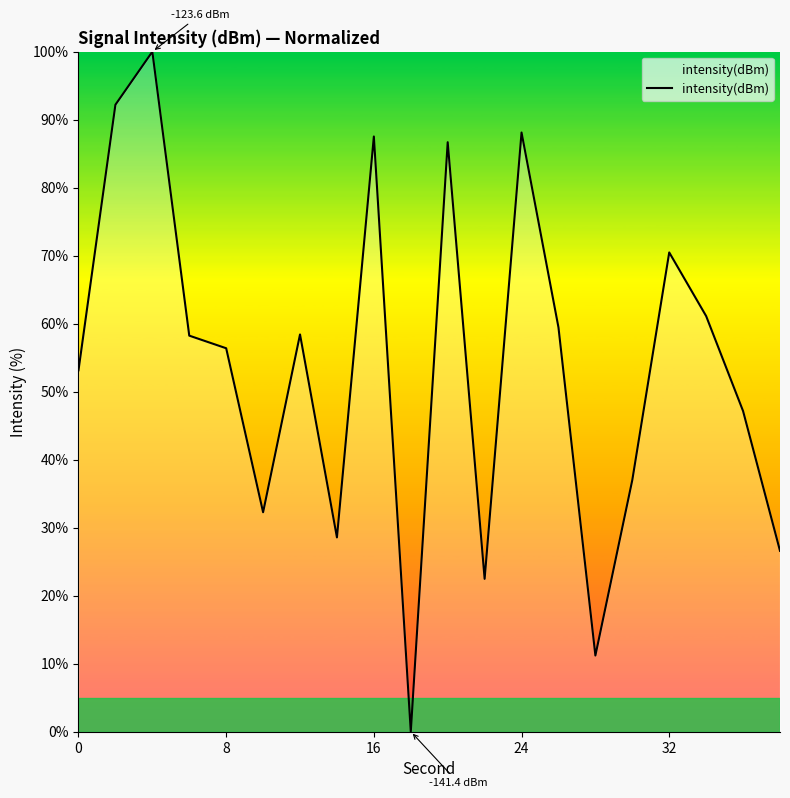

What is the maximum value shown in the chart?

100.0